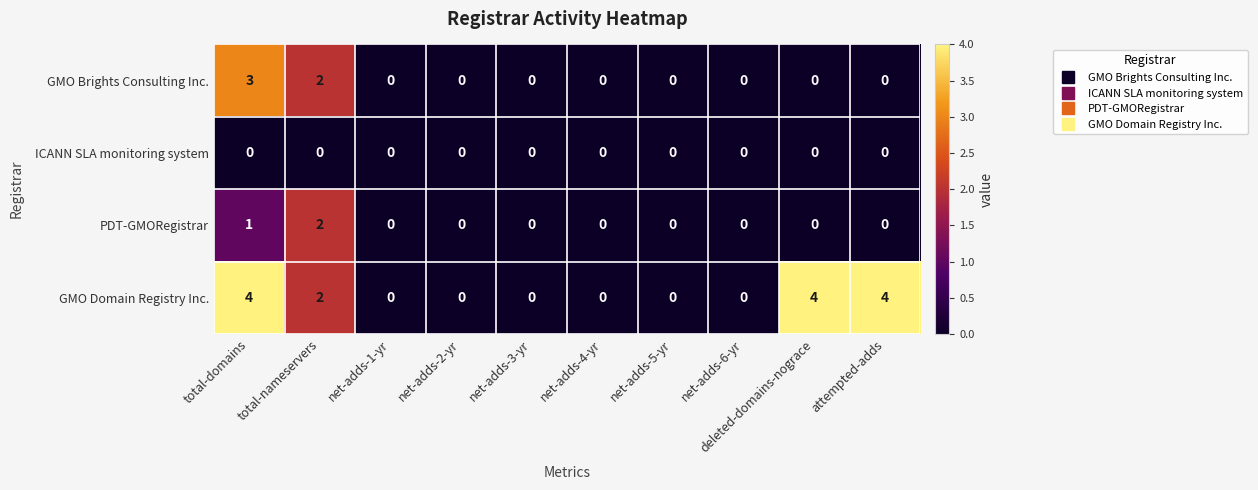

What is the difference between the highest and lowest values at deleted-domains-nograce?

4